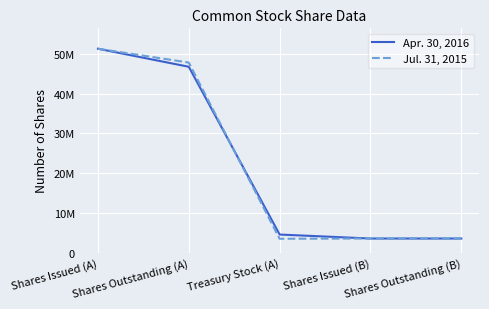

True or false: Apr. 30, 2016 has a value of 16365905 at Shares Issued (A).

False